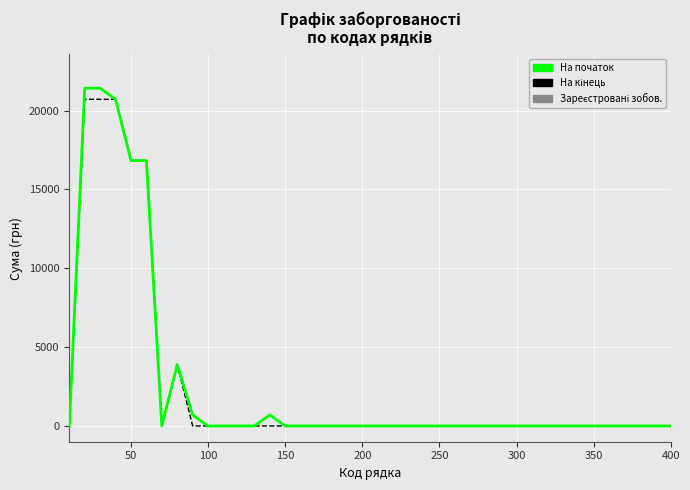

How many lines are shown in the chart?

3